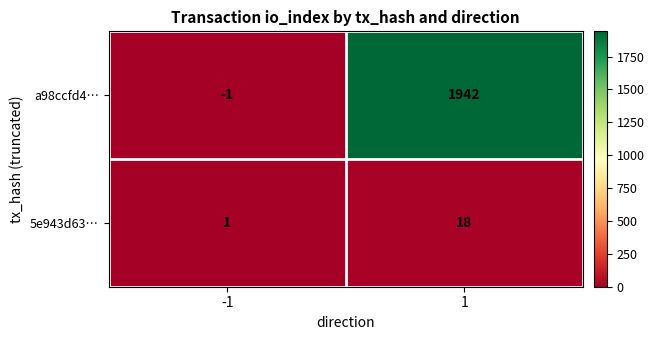

List the series in order of their peak value, lowest first.

5e943d63…, a98ccfd4…